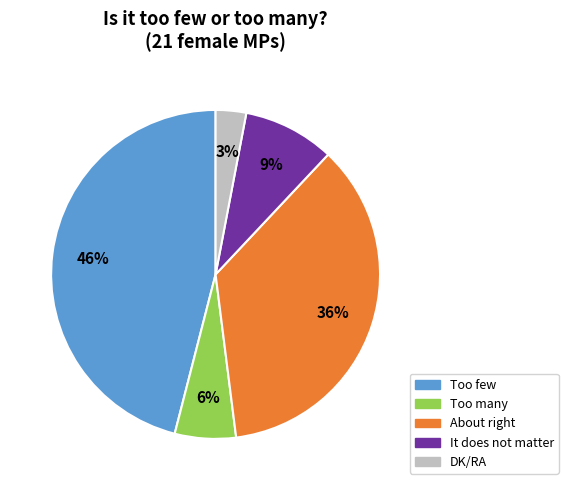

Does DK/RA represent more than half of the total?

No